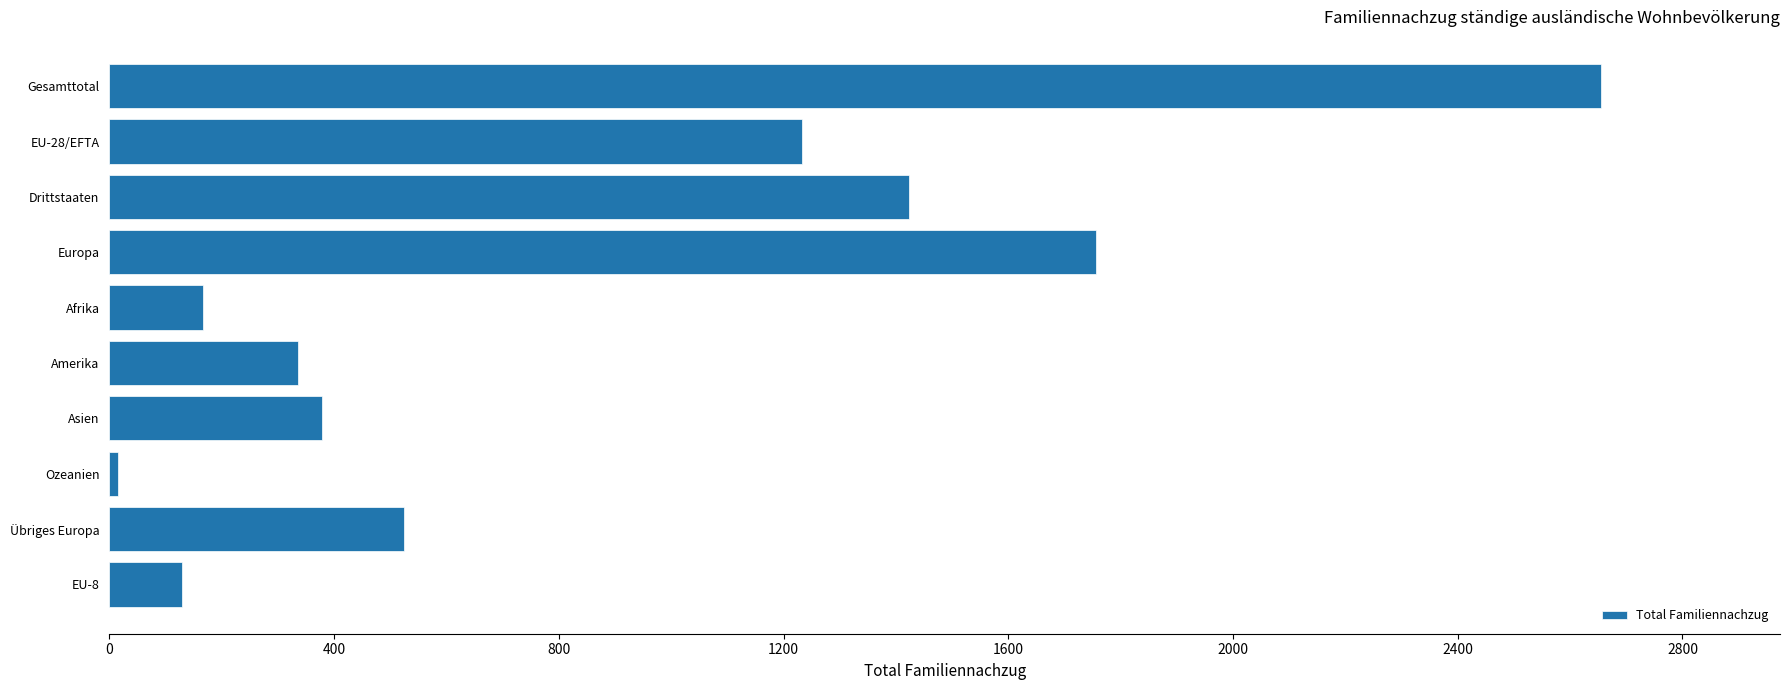

What is the difference between the second highest and minimum values?

1741